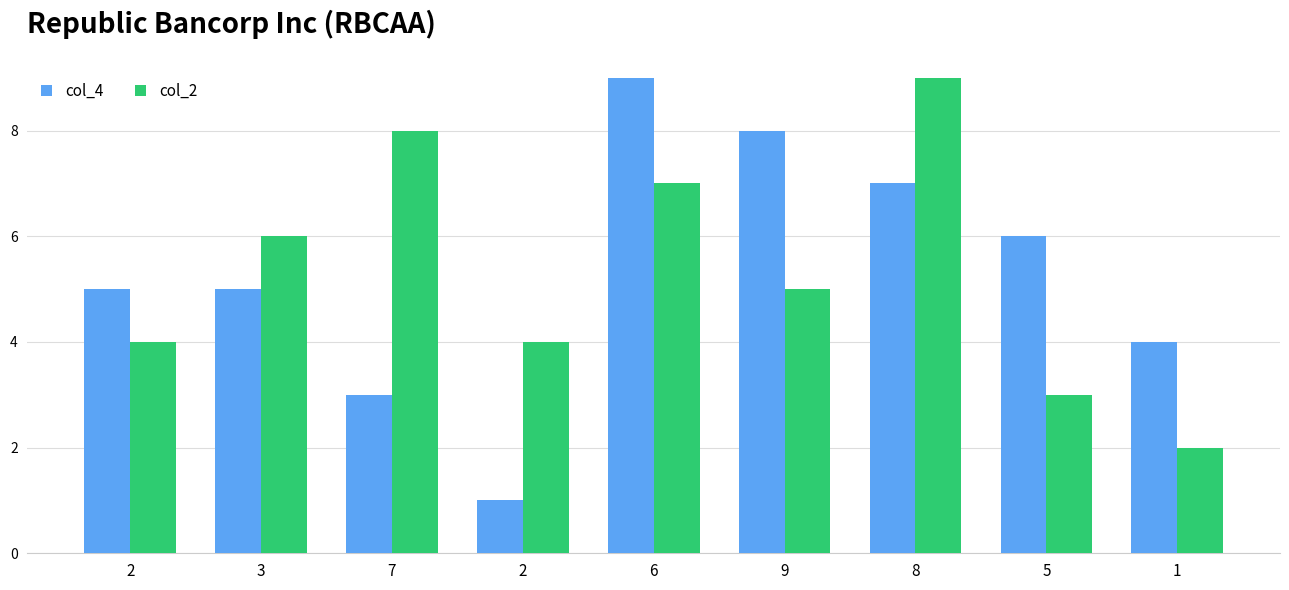

What are all the series names shown in the legend?

col_4, col_2